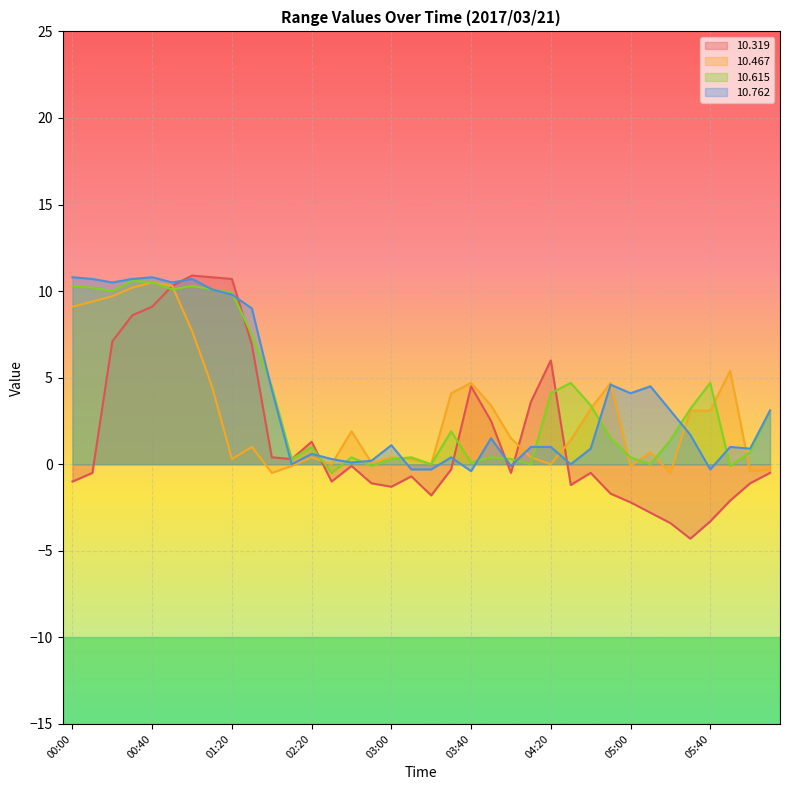

What value does the 10.615 series have at 01:20?

9.9